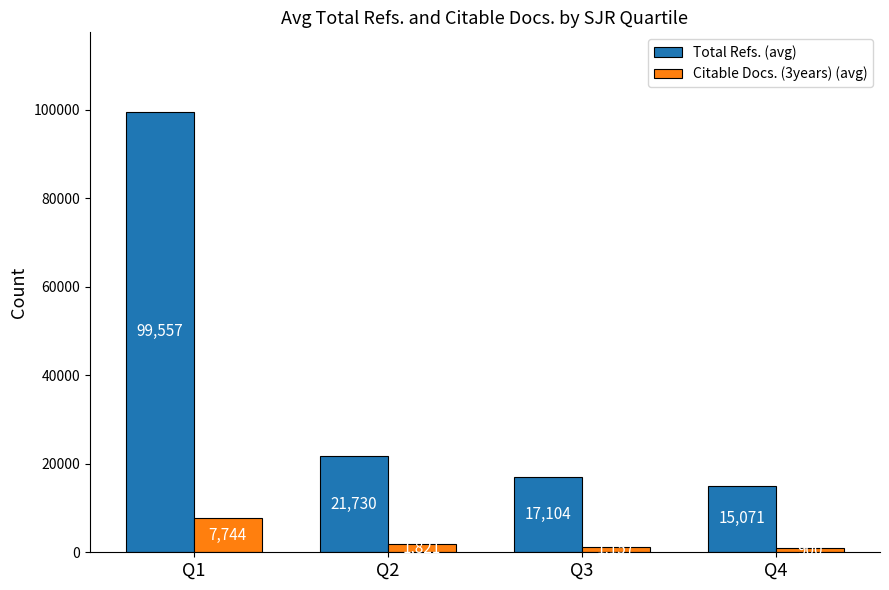

List the series in order of their overall mean, lowest first.

Citable Docs. (3years) (avg), Total Refs. (avg)